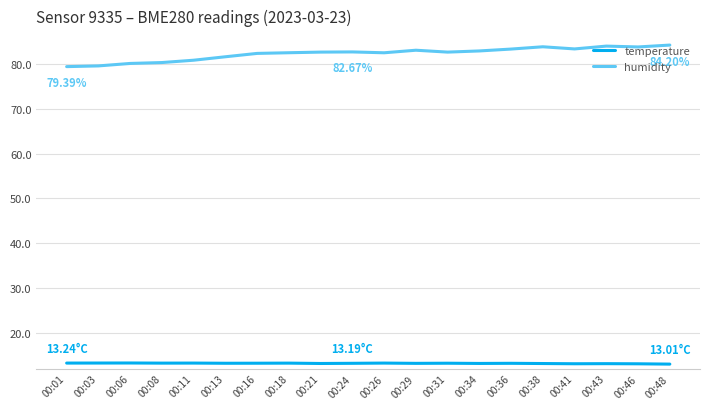

What is the highest value of the humidity series?

84.2